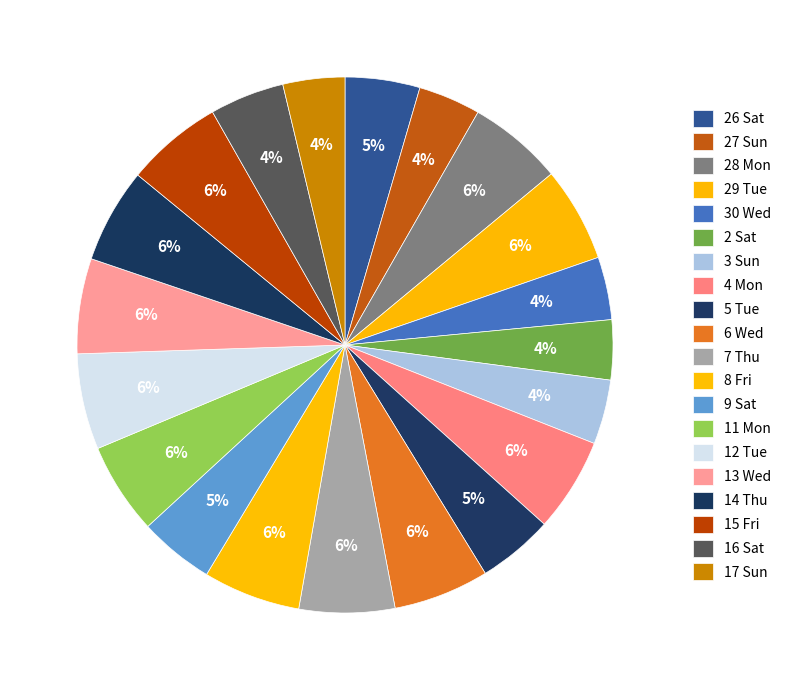

How many segments does this pie chart have?

20